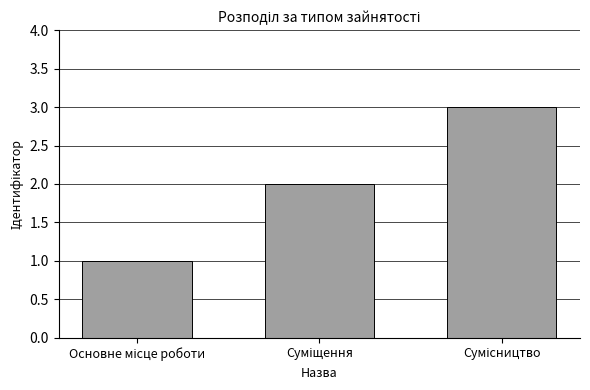

What is the value of the 3rd bar from the left?

3